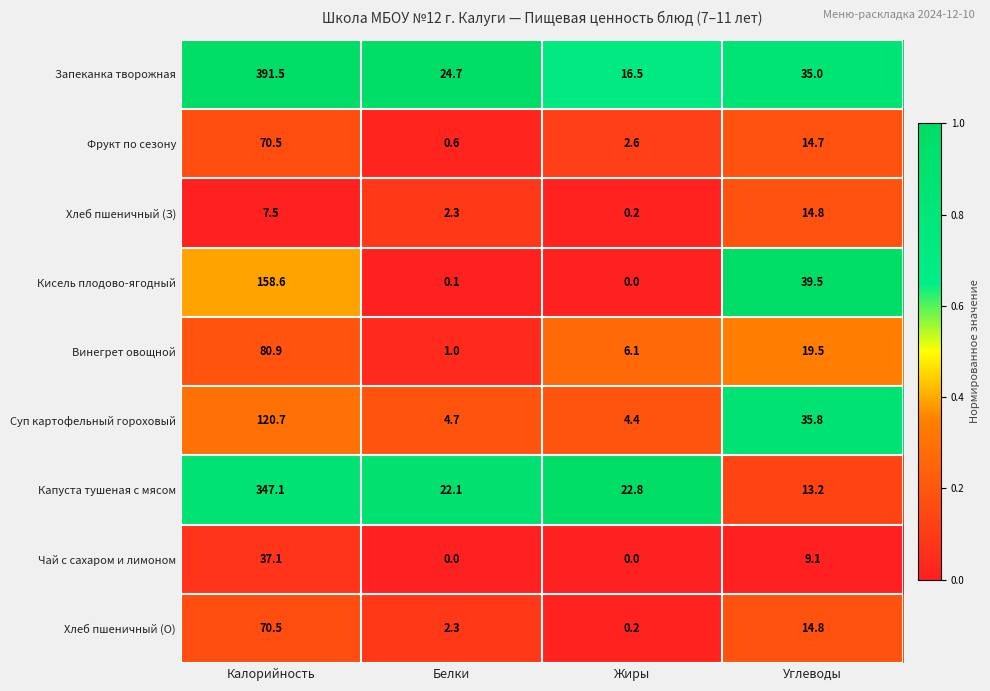

What is the sum of all Запеканка творожная values?

467.7